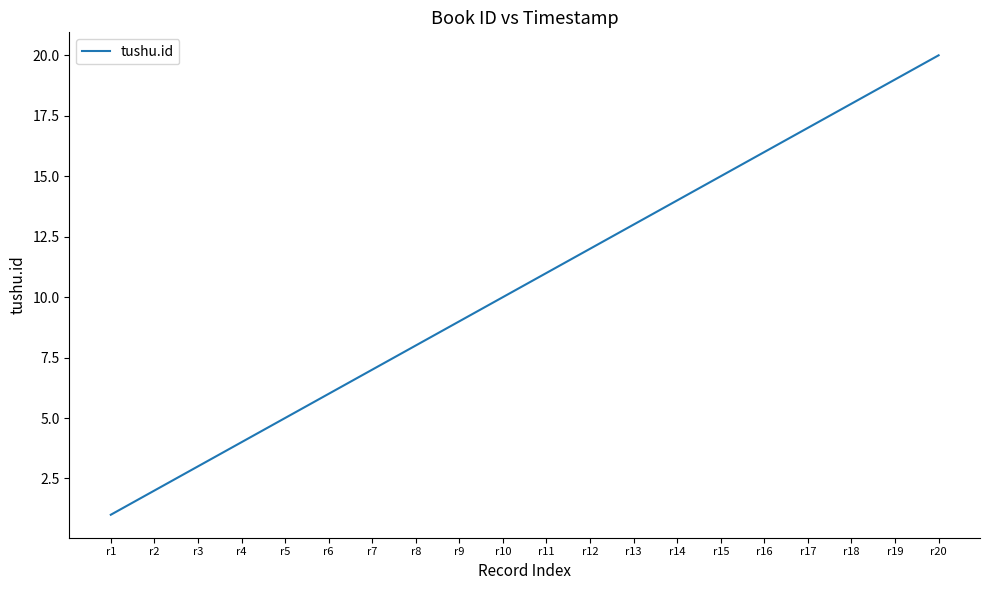

What is the smallest value displayed?

1